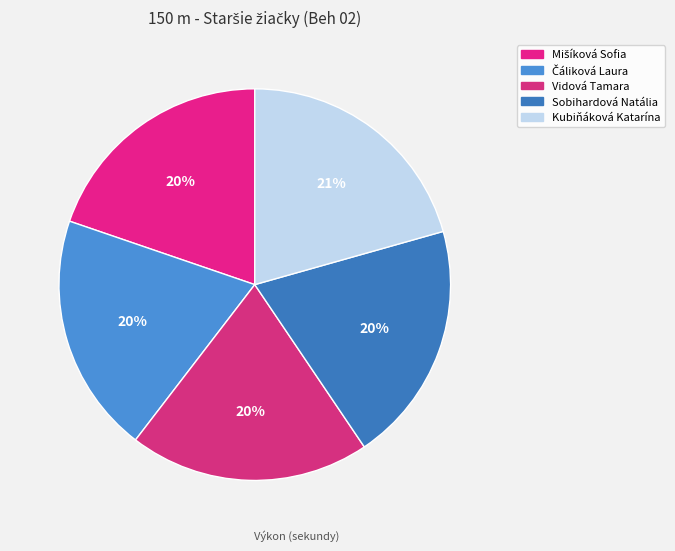

True or false: Čáliková Laura accounts for 15% of the total.

False